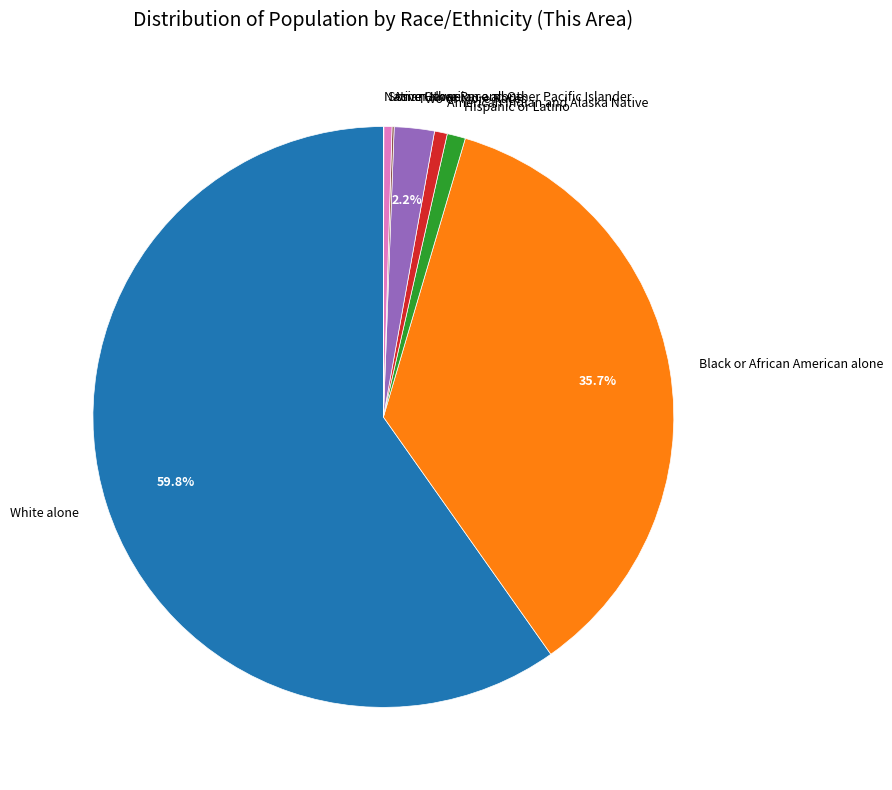

Which slice is the largest?

White alone